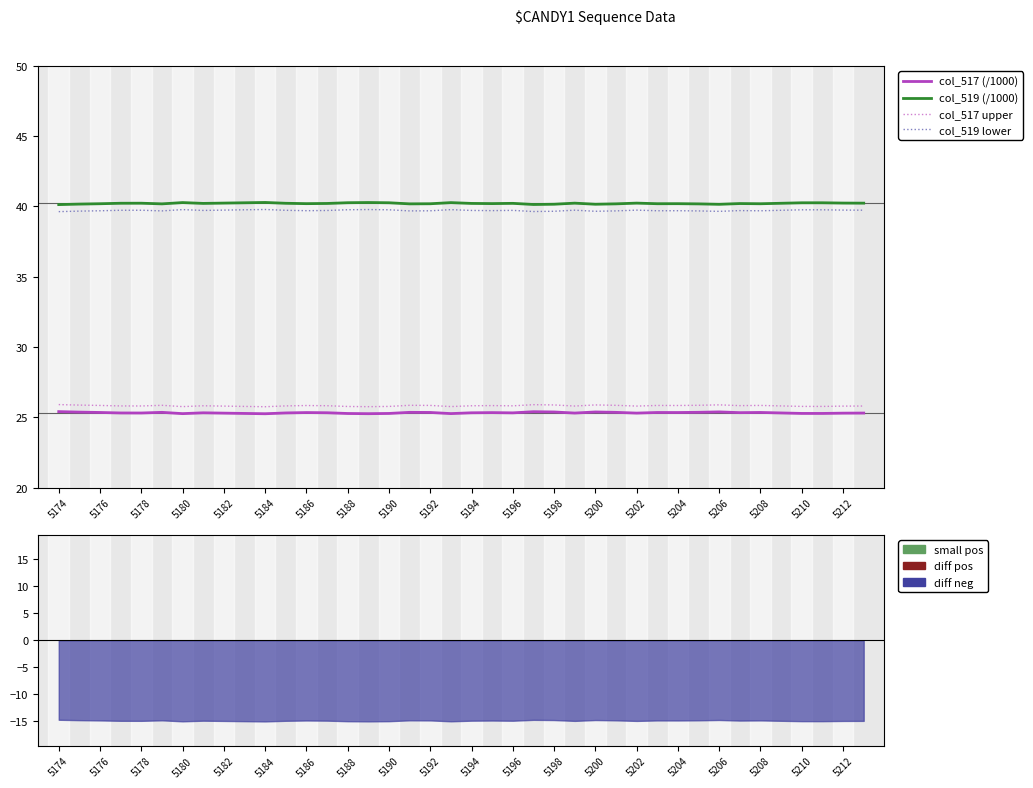

Which series has the largest total across all categories?

col_519 (/1000)